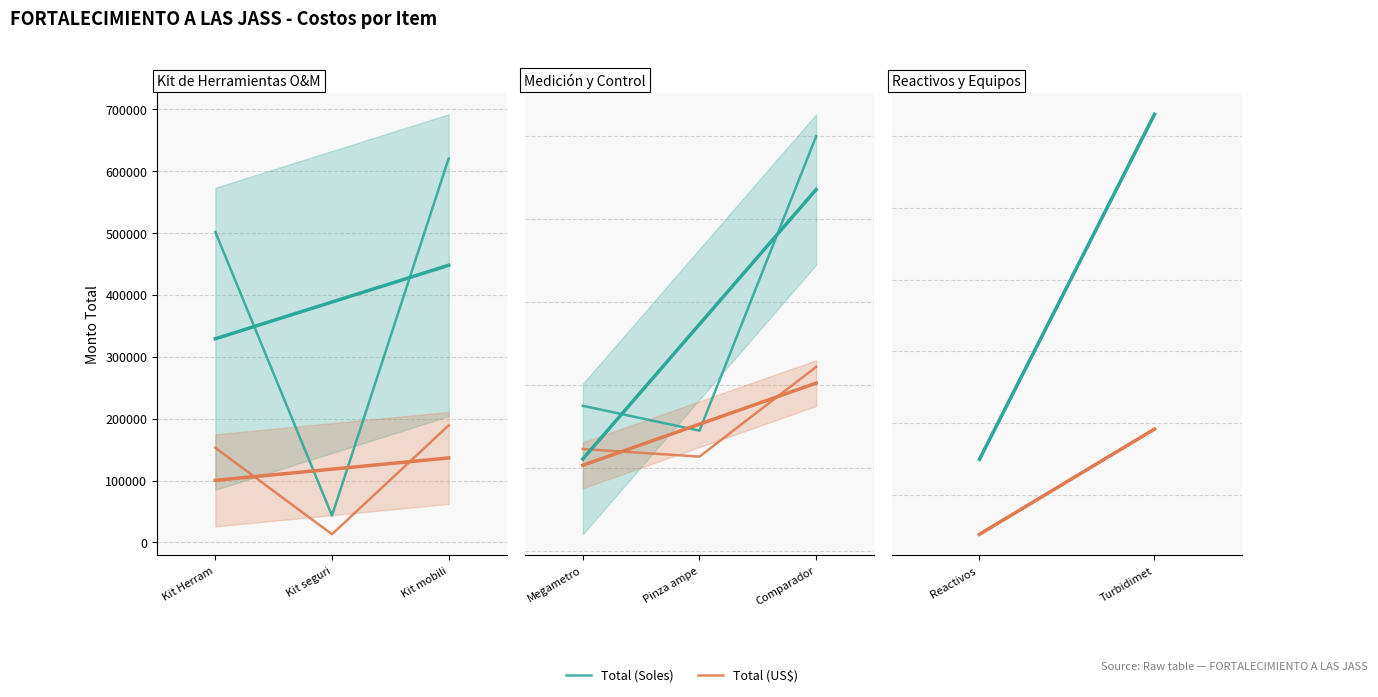

What is the sum of the Total (US$) values at Kit mobili and Kit Herram?

341859.8